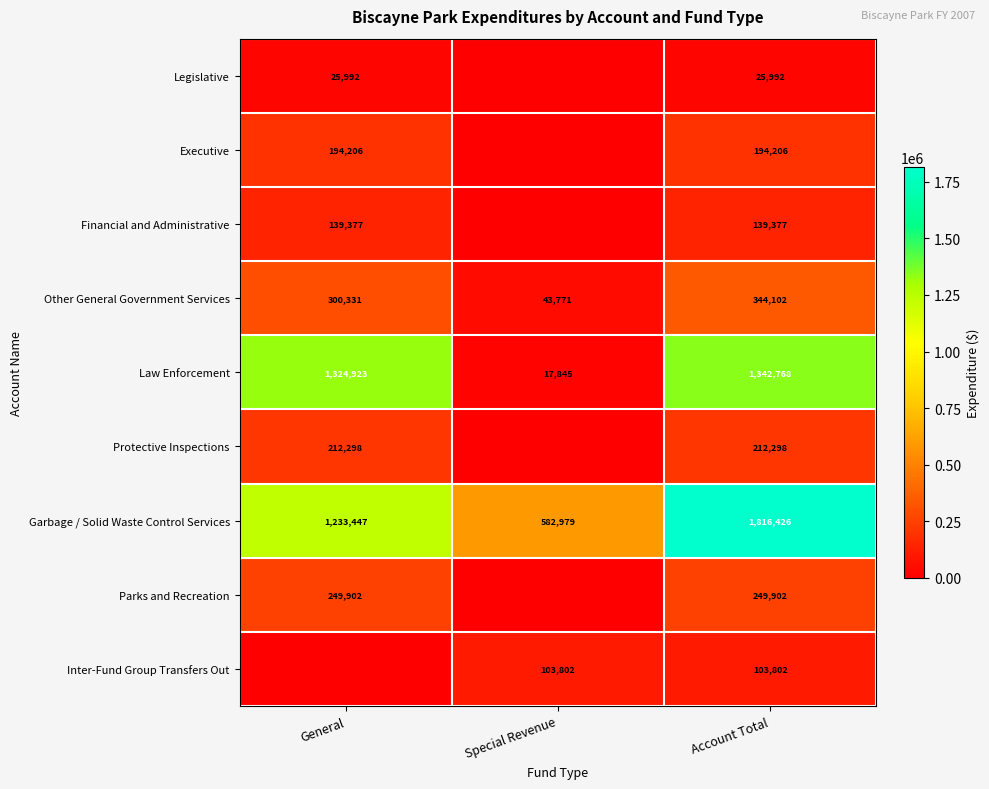

What is the spread (max minus min) of values at Account Total?

1790434